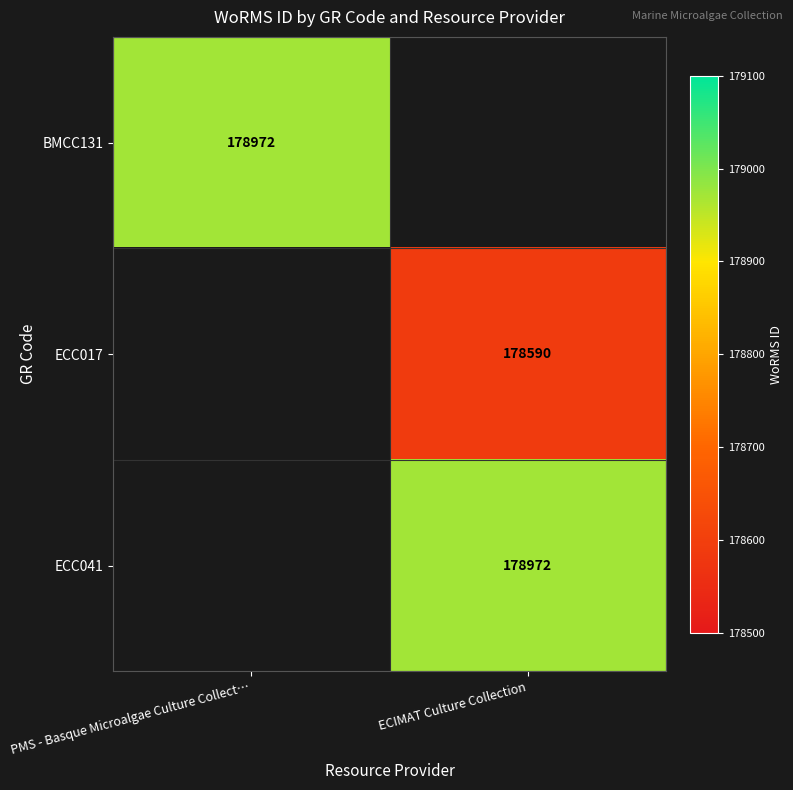

Which has a higher value, ECIMAT Culture Collection or PMS - Basque Microalgae Culture Collect…?

PMS - Basque Microalgae Culture Collect…